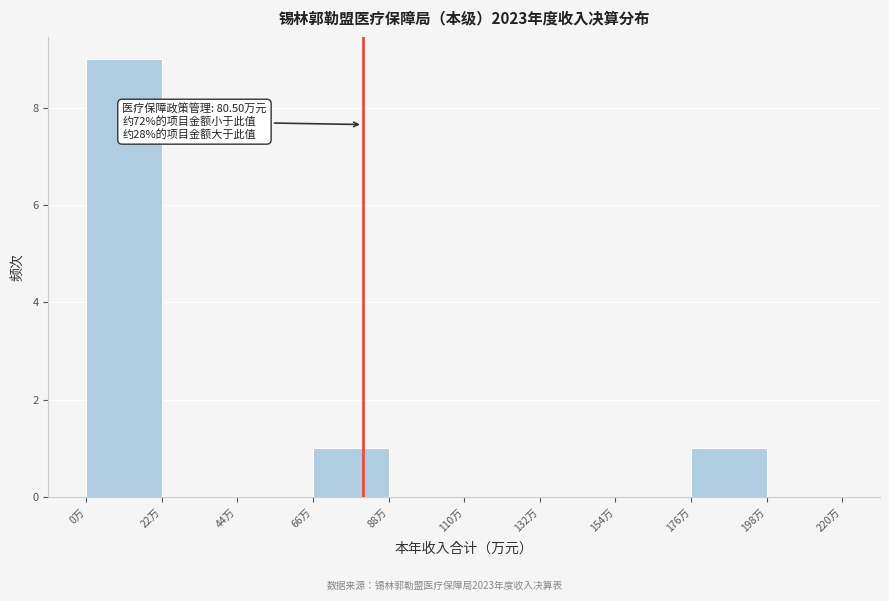

Over which range of the x-axis is the bar tallest?

0 to 22